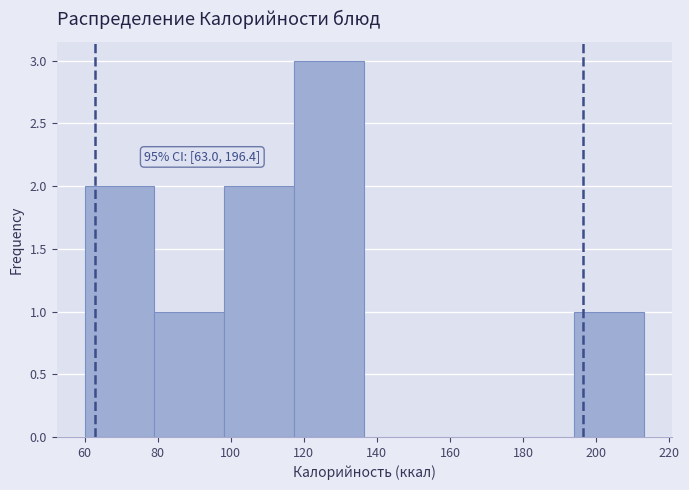

Which range on the x-axis has the tallest bar?

118 to 136